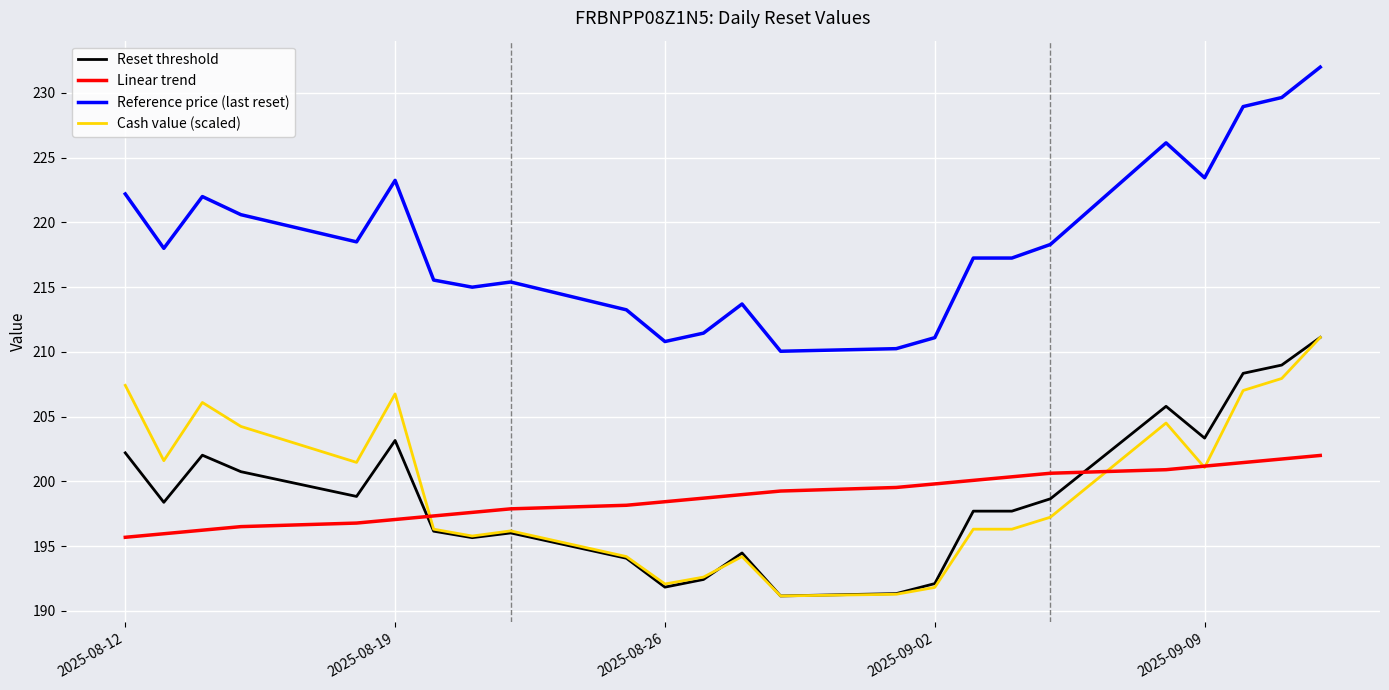

Rank the series by their maximum value, from lowest to highest.

Linear trend, Reset threshold, Cash value (scaled), Reference price (last reset)